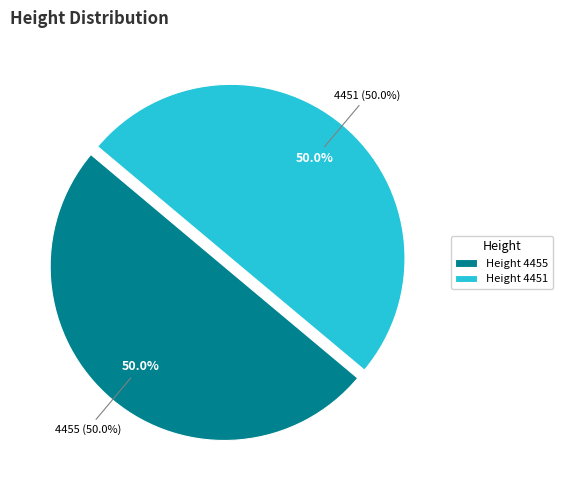

Rank the categories by value from lowest to highest.

4451, 4455